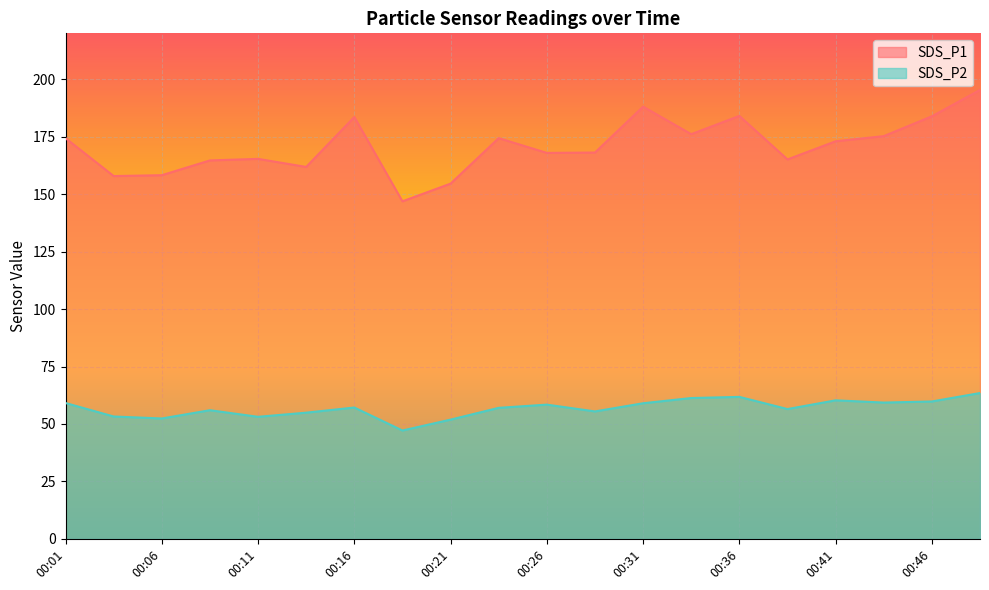

How many categories are shown in the chart?

20